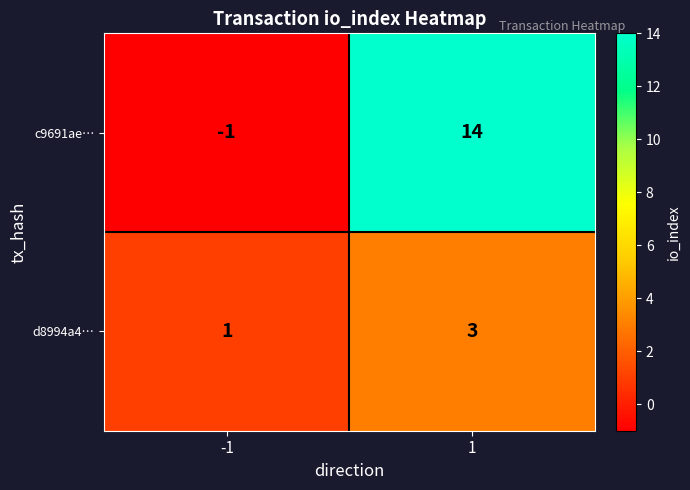

Which label corresponds to the largest value in the chart?

1